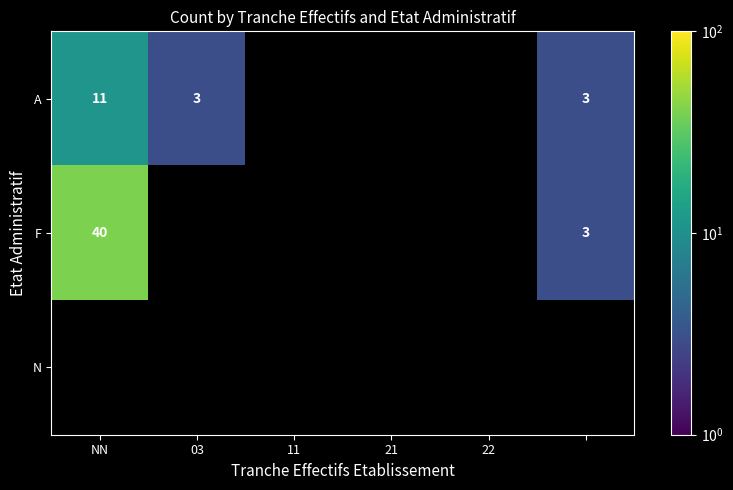

The value of A at NN is 11. True or false?

True